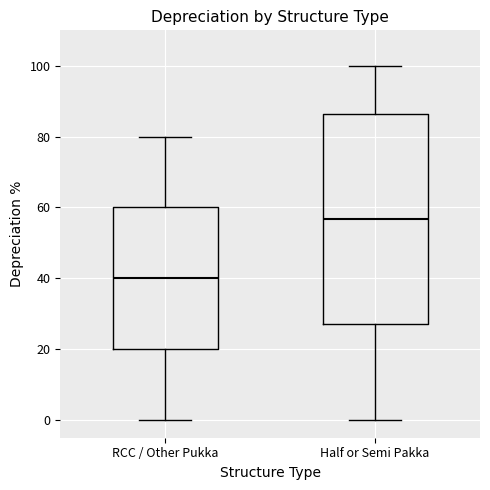

Which box is the tallest, from its lower edge to its upper edge?

Half or Semi Pakka